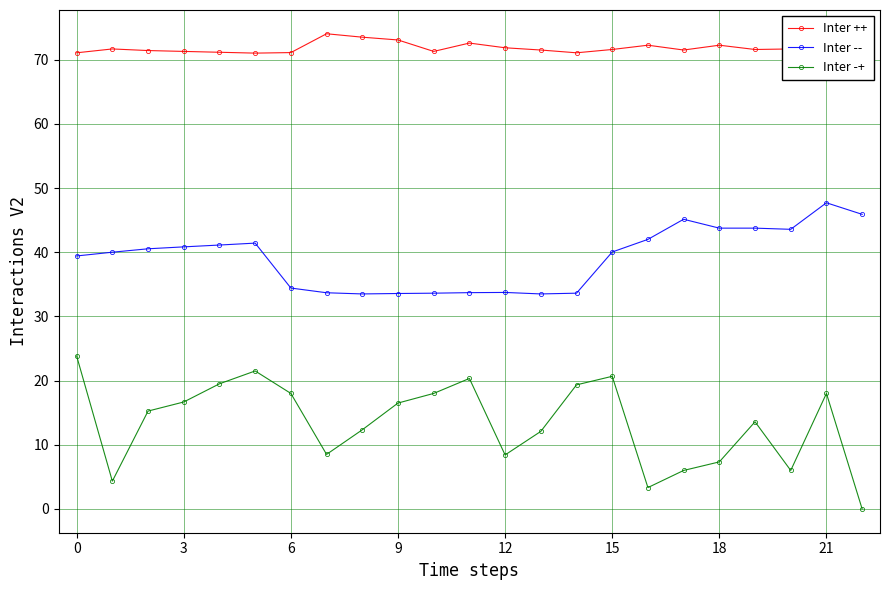

True or false: Inter ++ and Inter -- intersect in this chart.

False